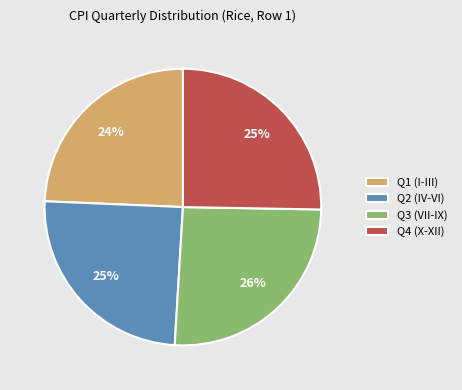

To the nearest percent, what portion does Q4 (X-XII) represent?

25%